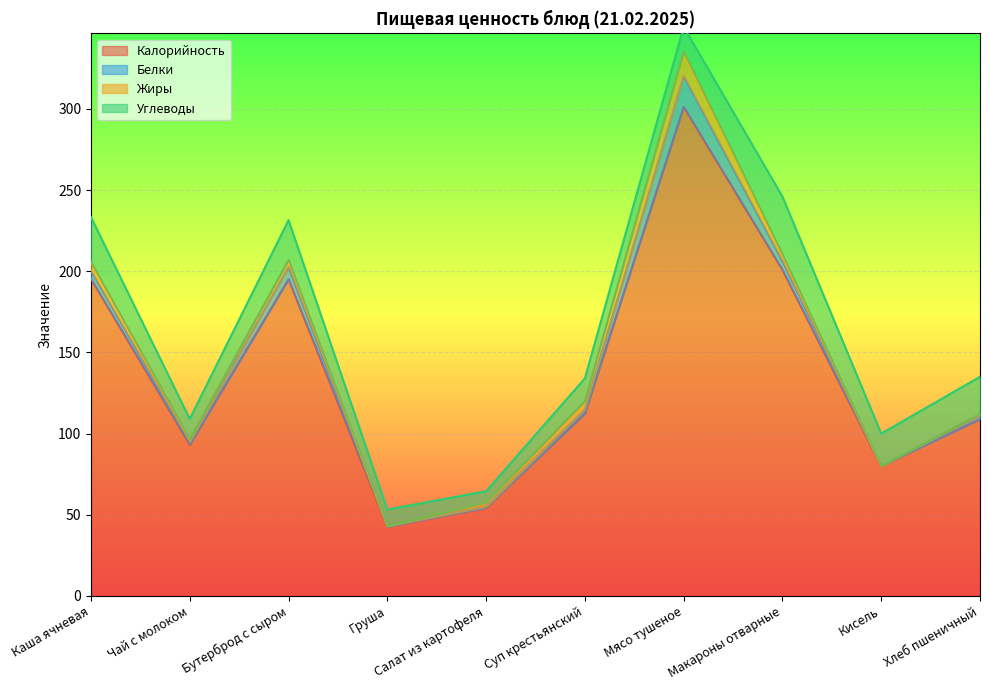

True or false: Калорийность has a value of 112.4 at Суп крестьянский.

True